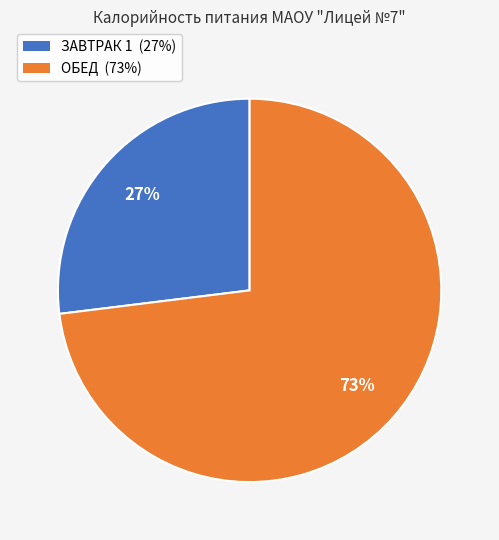

The ЗАВТРАК 1 slice represents 27% of the pie. True or false?

True